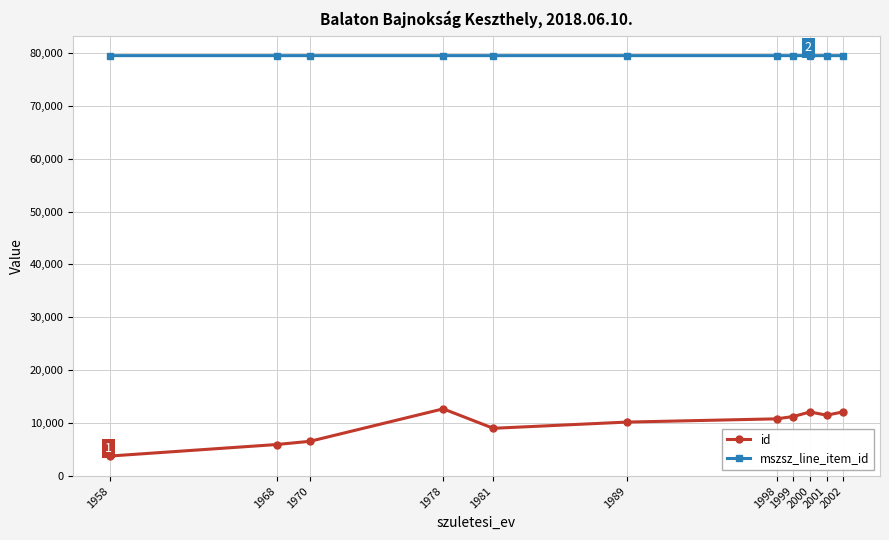

What value does the id series have at 1970?

6489.0